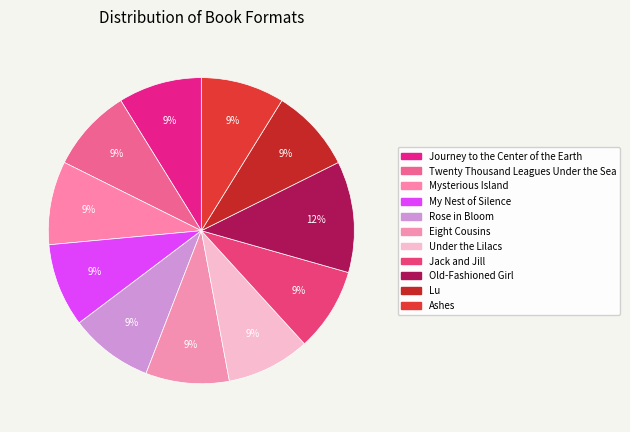

What is the smallest slice in the pie chart?

Journey to the Center of the Earth